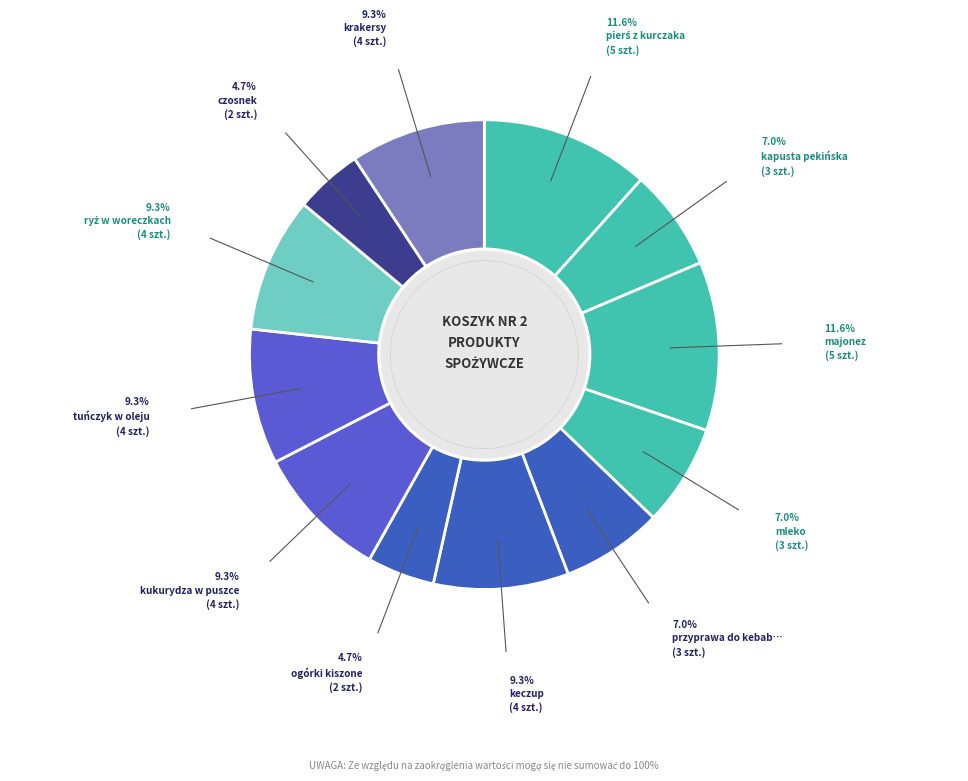

To the nearest percent, what is the average slice percentage?

8%